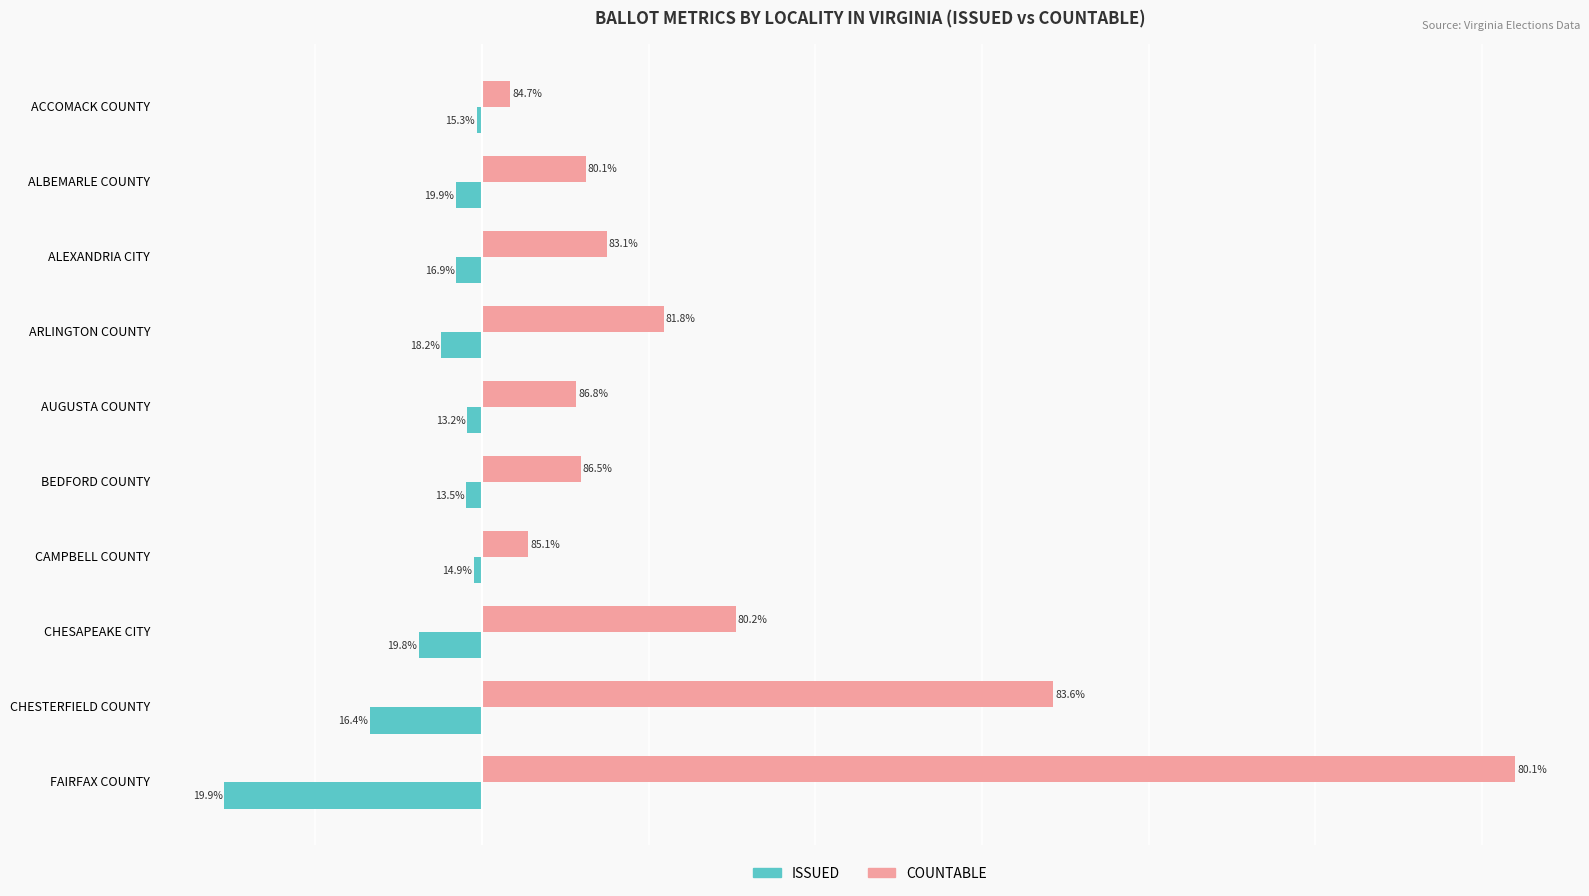

What are all the series names shown in the legend?

ISSUED, COUNTABLE